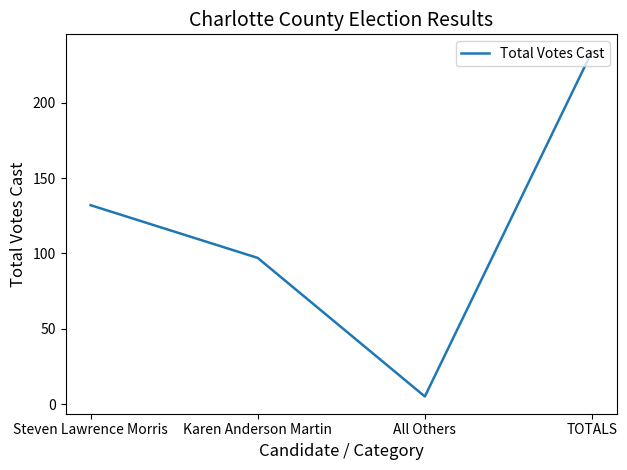

What is the average value?

117